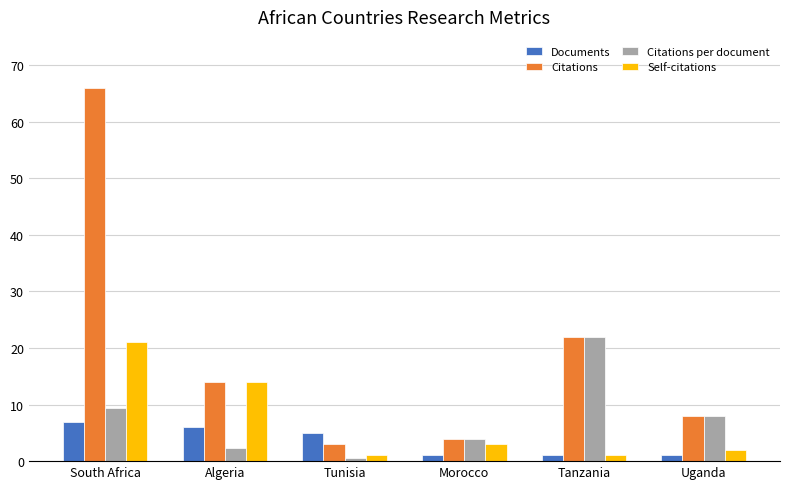

Rank the series by their maximum value, from highest to lowest.

Citations, Citations per document, Self-citations, Documents